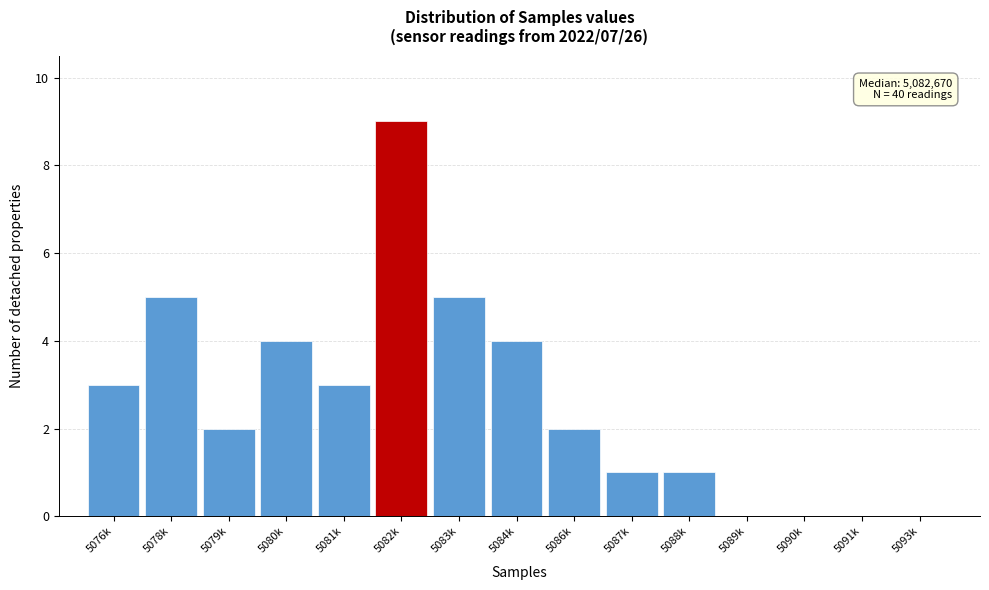

Reading left to right, extract all data points from this chart.

5076k=3	5078k=5	5079k=2	5080k=4	5081k=3	5082k=9	5083k=5	5084k=4	5086k=2	5087k=1	5088k=1	5089k=0	5090k=0	5091k=0	5093k=0